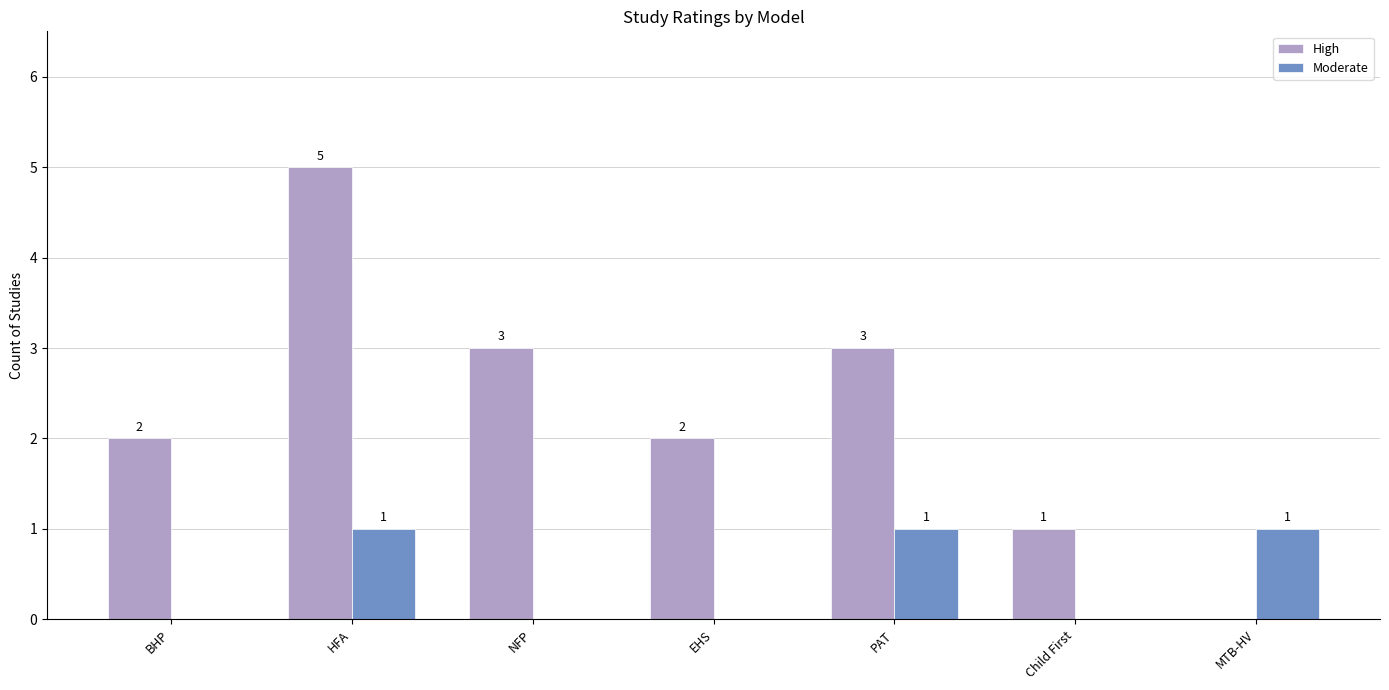

At which category is the sum across all series the highest?

HFA